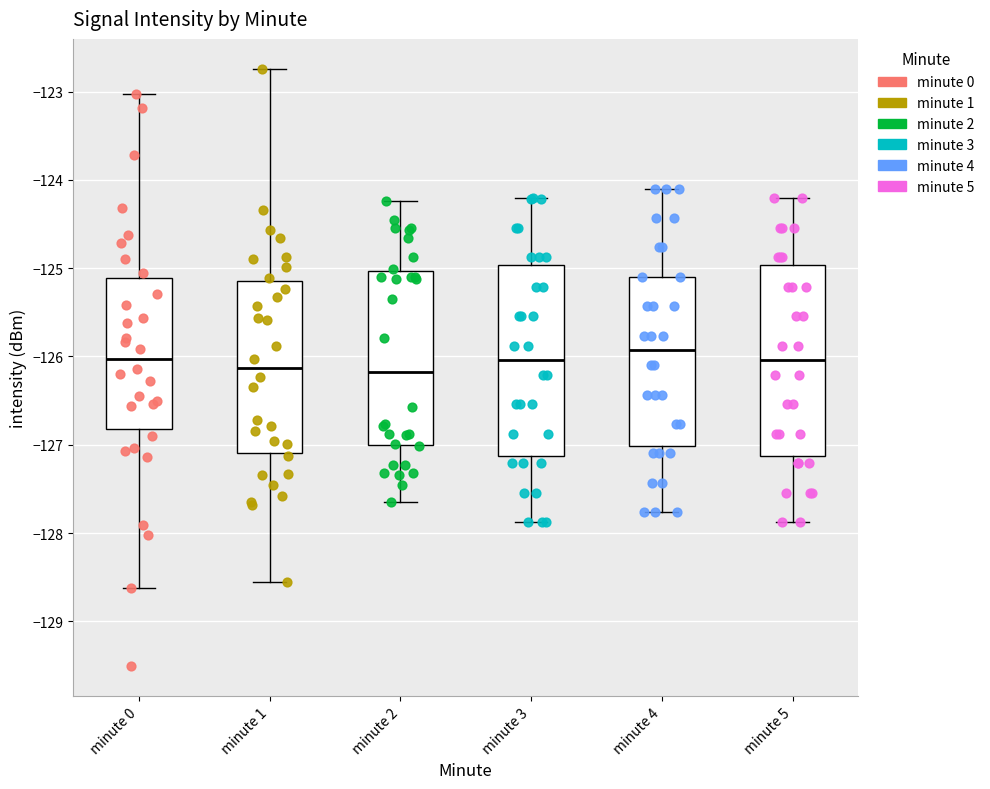

Reading left to right, read every box against the y-axis: the position of its median line, the range the box covers, and the ends of its whiskers. The values are not printed on the chart, so give them approximately, as read against the axis.

minute 0: median -126.0, box -126.8 to -125.1, whiskers -128.6 to -123.0
minute 1: median -126.1, box -127.1 to -125.1, whiskers -128.6 to -122.7
minute 2: median -126.2, box -127.0 to -125.0, whiskers -127.7 to -124.2
minute 3: median -126.0, box -127.1 to -125.0, whiskers -127.9 to -124.2
minute 4: median -125.9, box -127.0 to -125.1, whiskers -127.8 to -124.1
minute 5: median -126.0, box -127.1 to -125.0, whiskers -127.9 to -124.2